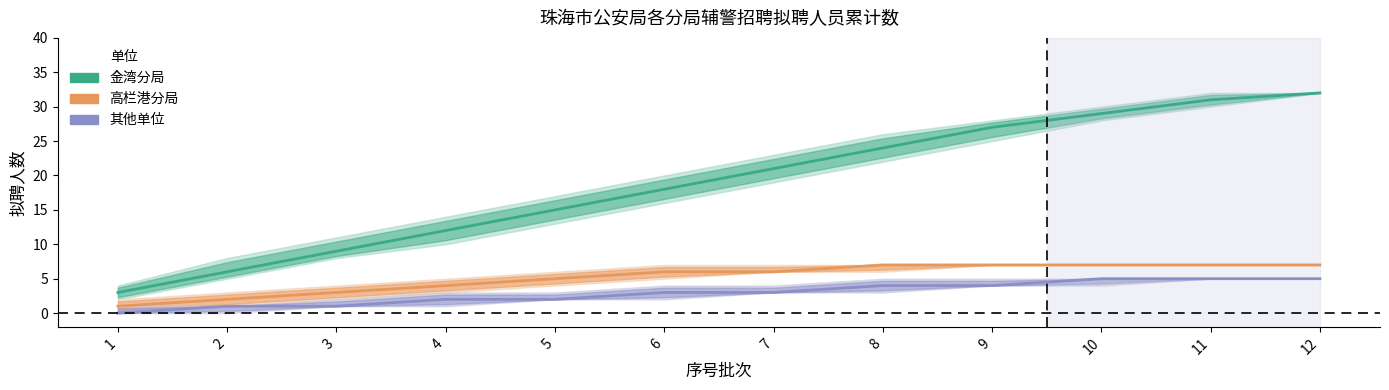

True or false: 其他单位 has more than 2 points higher than both neighbors.

False